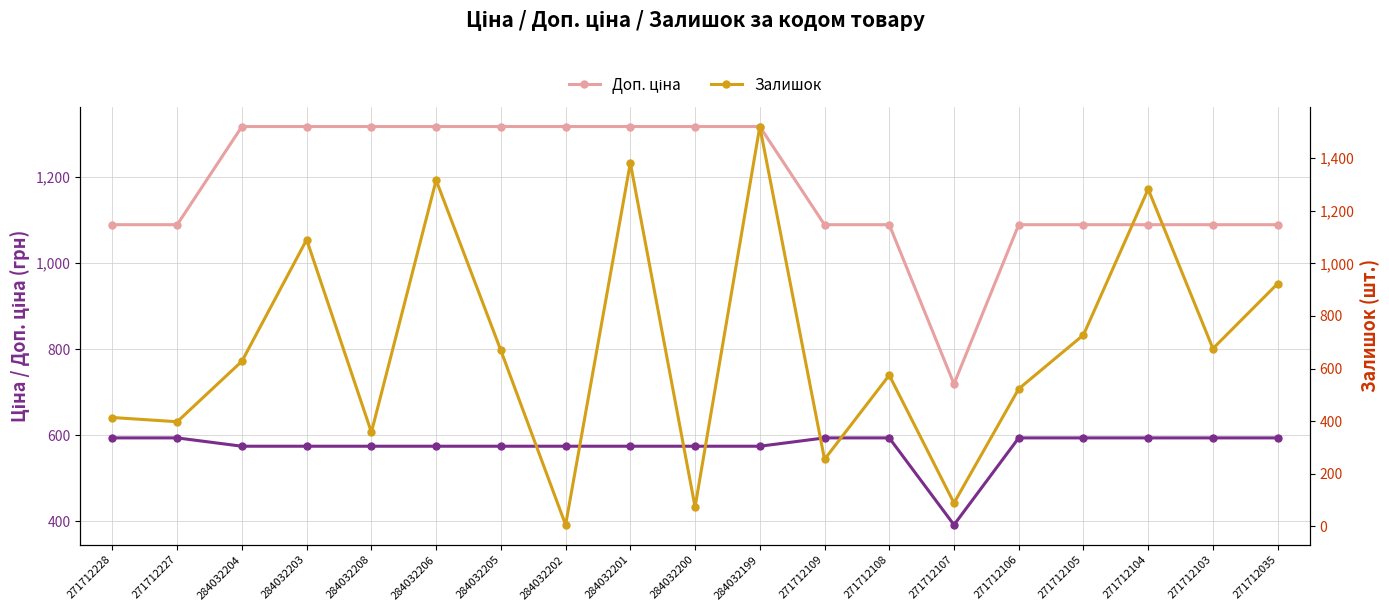

Reading left to right, transcribe all the data shown in this chart.

Ціна: 593.8	593.8	574.5	574.5	574.5	574.5	574.5	574.5	574.5	574.5	574.5	593.8	593.8	391.9	593.8	593.8	593.8	593.8	593.8
Доп. ціна: 1088.8	1088.8	1316.7	1316.7	1316.7	1316.7	1316.7	1316.7	1316.7	1316.7	1316.7	1088.8	1088.8	719.0	1088.8	1088.8	1088.8	1088.8	1088.8
Залишок: 414.0	398.0	628.0	1090.0	358.0	1316.0	669.0	6.0	1382.0	74.0	1520.0	255.0	575.0	89.0	523.0	728.0	1282.0	676.0	923.0